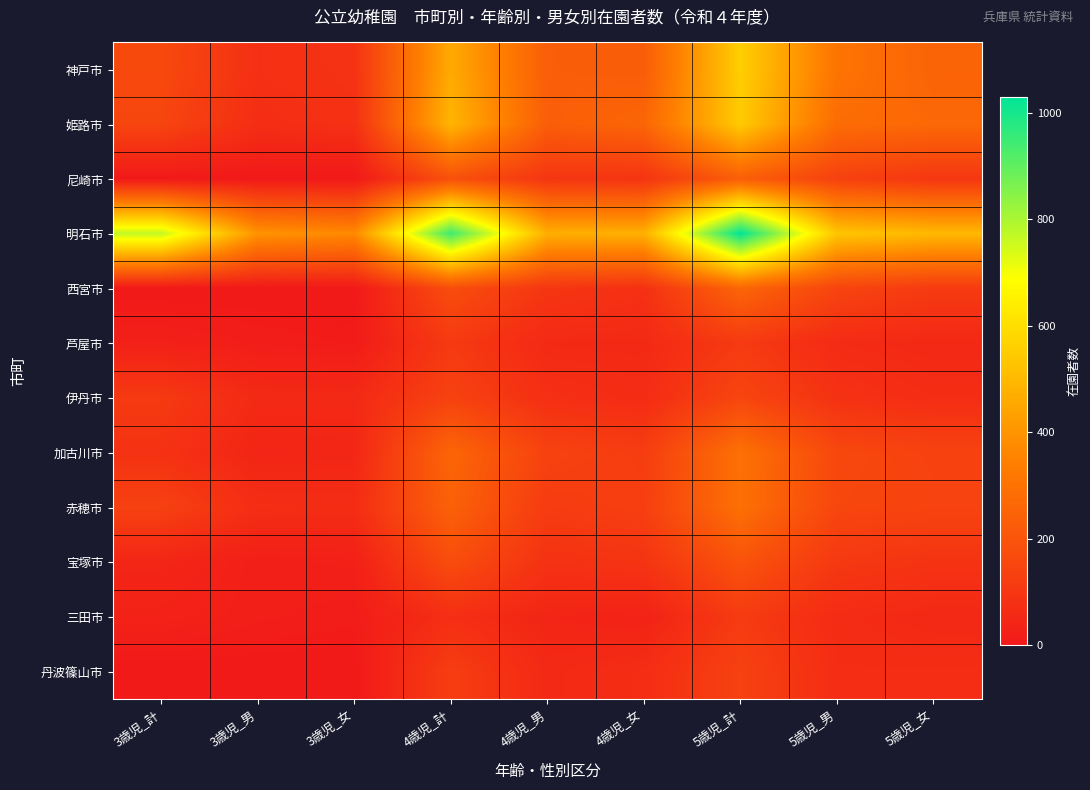

List the series in order of their peak value, lowest first.

芦屋市, 三田市, 丹波篠山市, 伊丹市, 宝塚市, 尼崎市, 西宮市, 赤穂市, 加古川市, 姫路市, 神戸市, 明石市